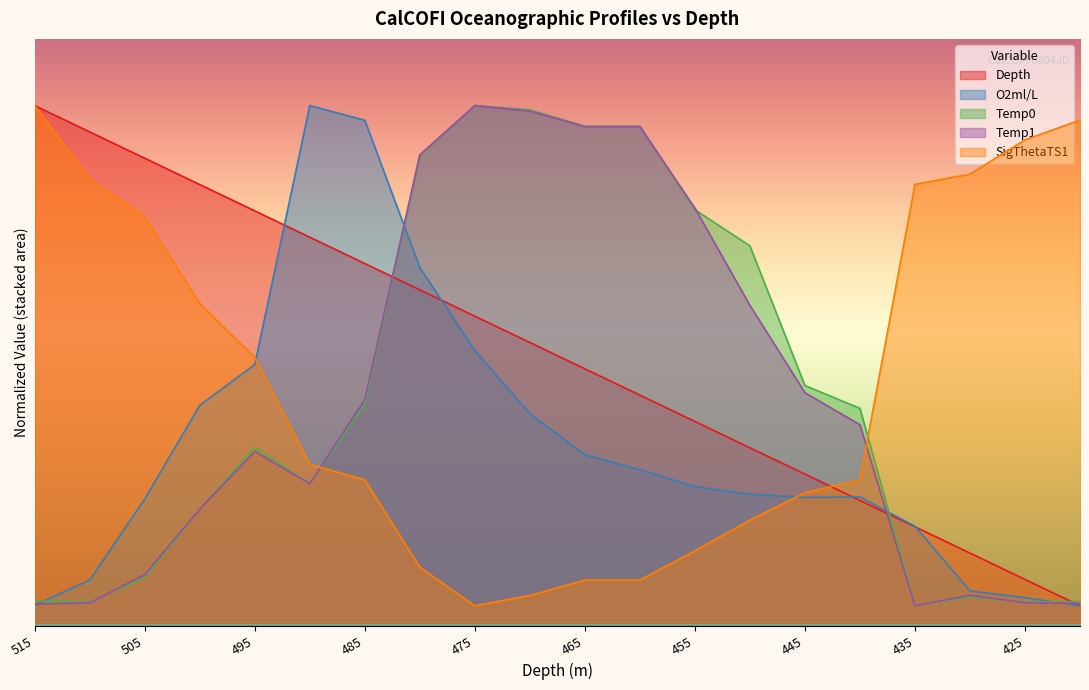

Where does the Temp1 series first go above 11?

485